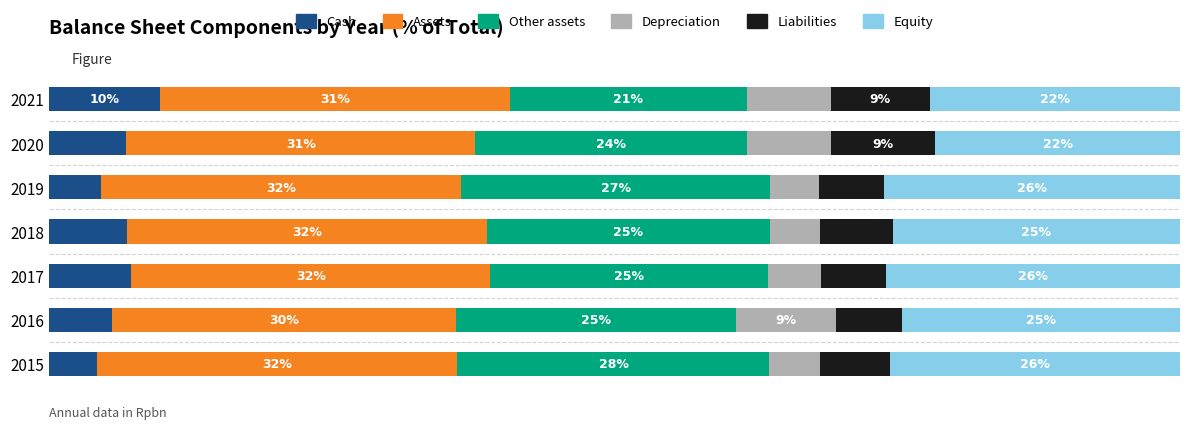

What are all the series names shown in the legend?

Cash, Assets, Other assets, Depreciation, Liabilities, Equity